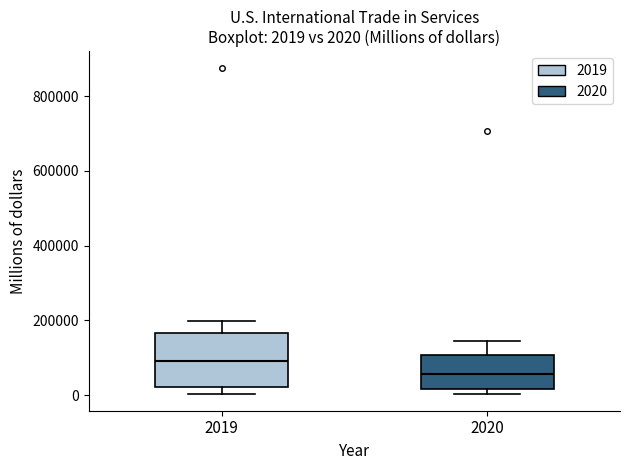

Which box is the tallest, from its lower edge to its upper edge?

2019